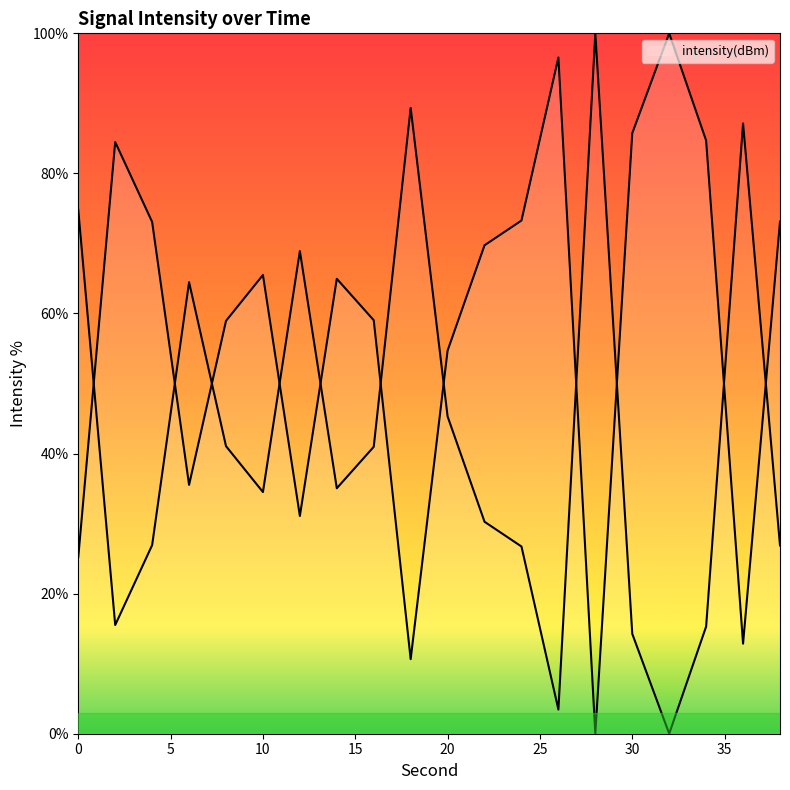

What is the change in value from 20 to 34?

-30.0